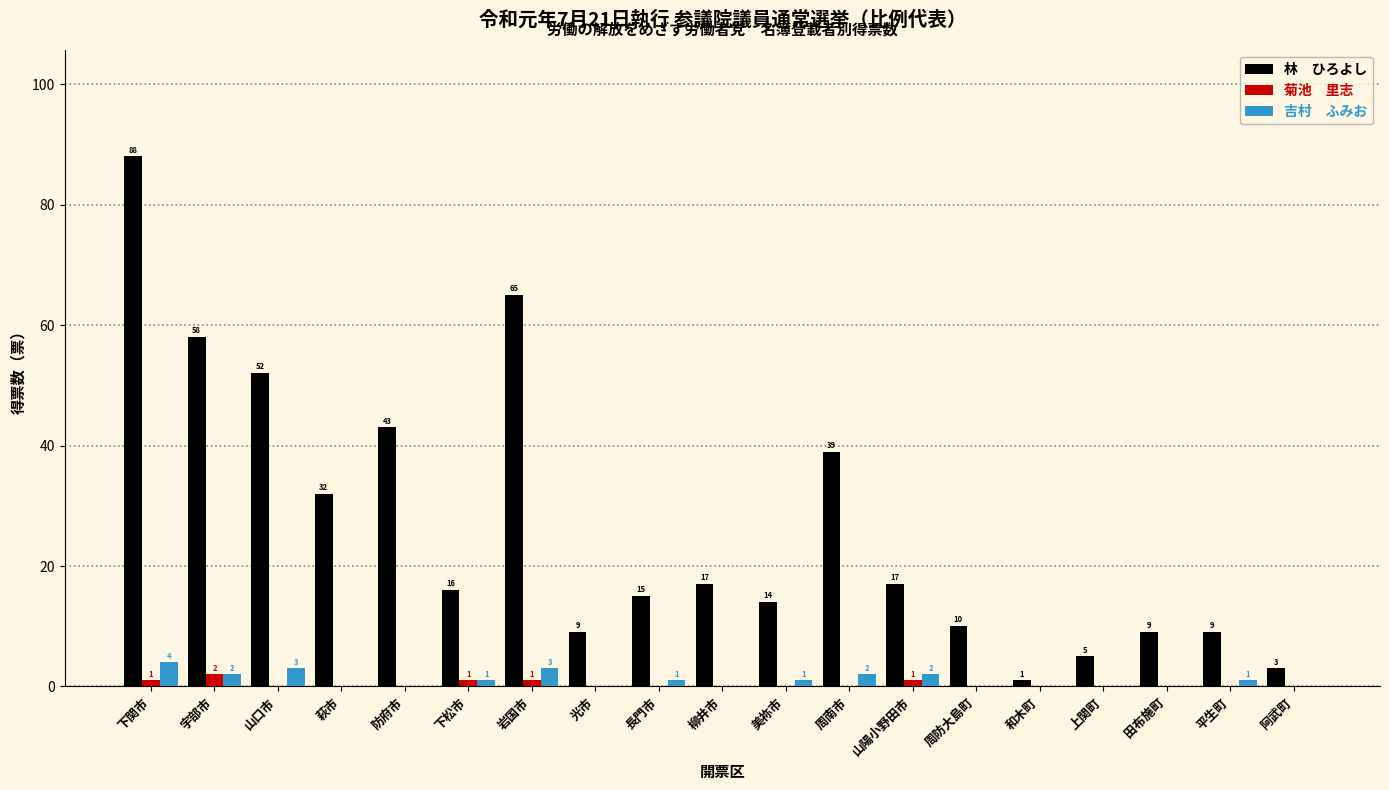

What is the total value across all series at 下松市?

18